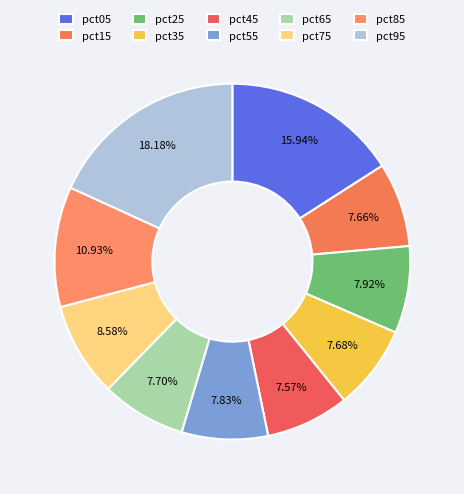

How many slices are in this pie chart?

10